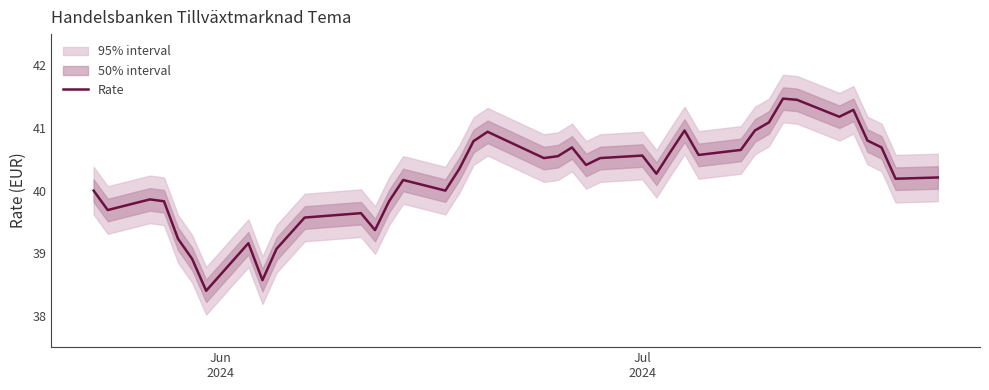

What is the maximum value shown in the chart?

41.5